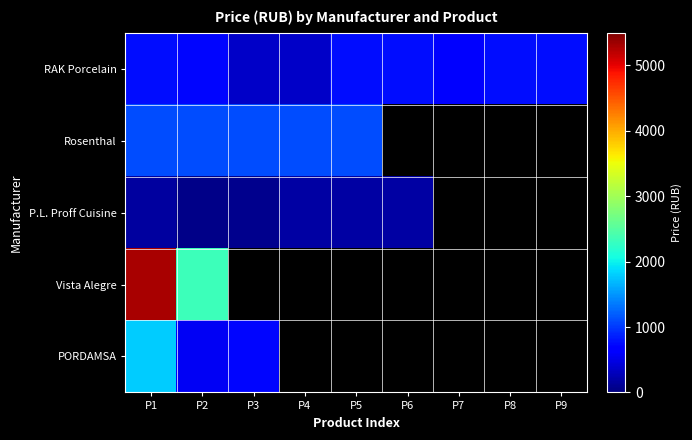

What is the difference between the maximum and minimum values in the P.L. Proff Cuisine series?

131.0